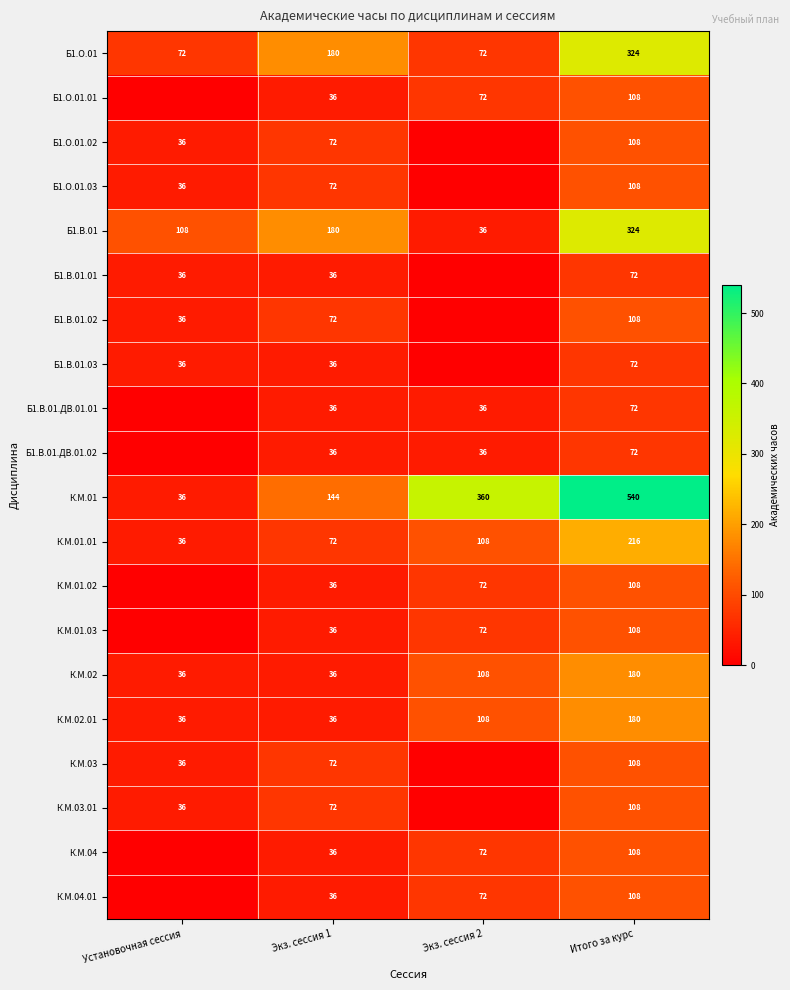

The Б1.В.01.ДВ.01.01 series shows 72 at Итого за курс. True or false?

True